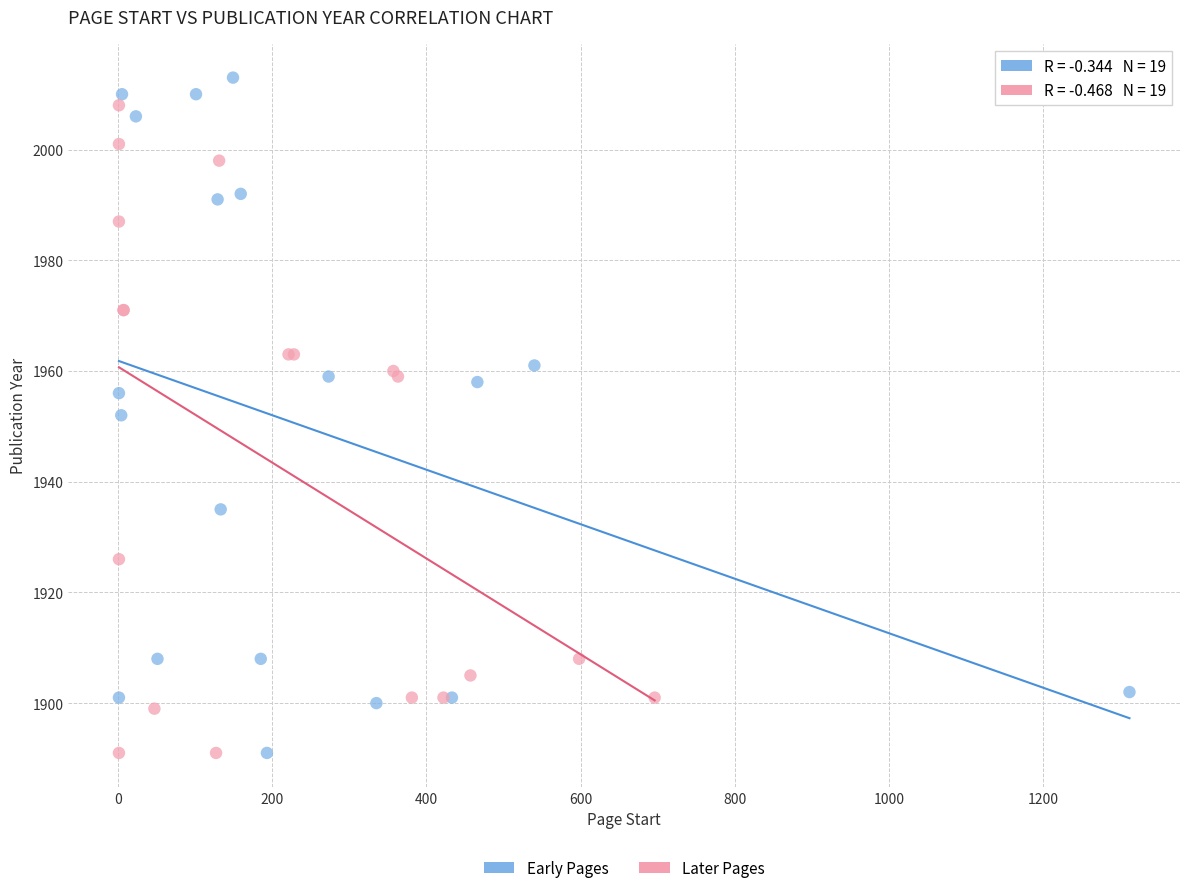

Which series reaches the maximum Y coordinate?

Early Pages